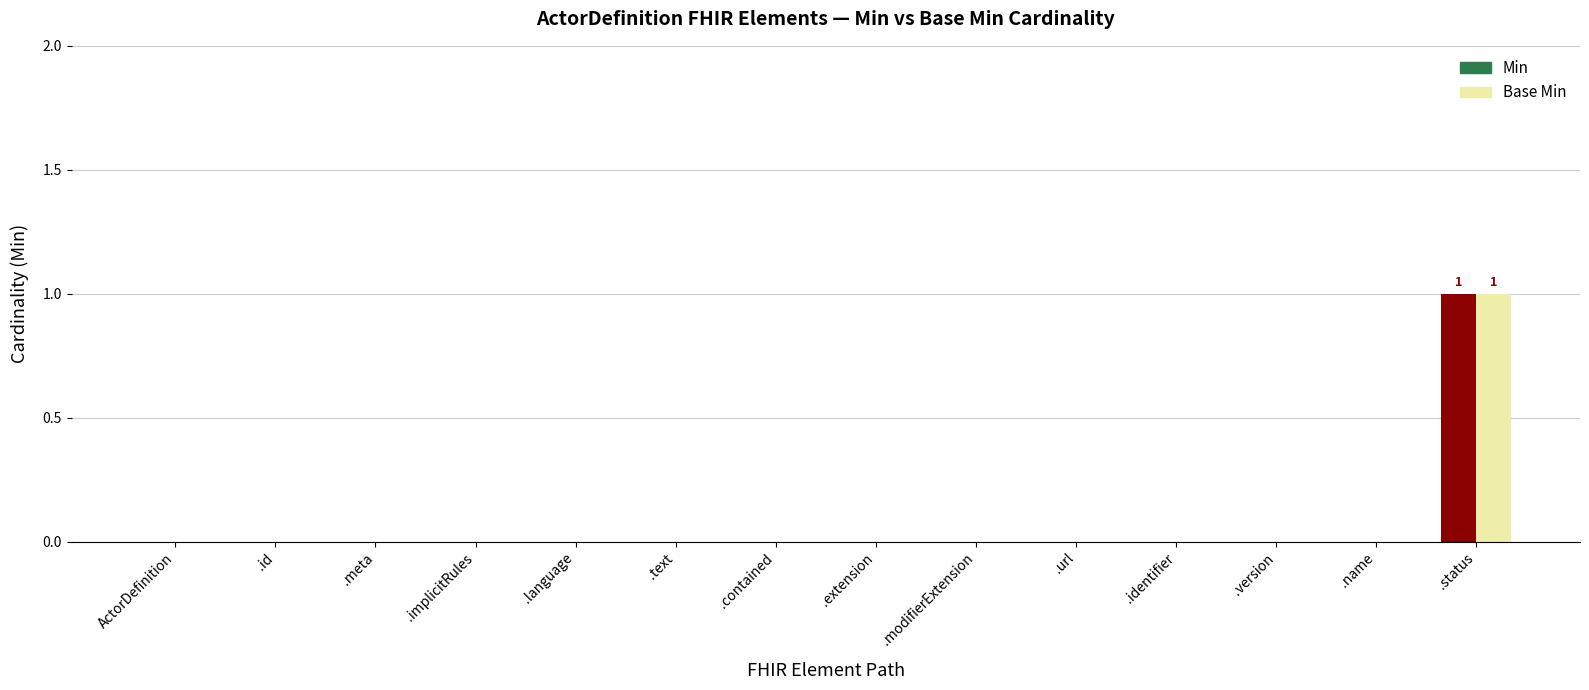

True or false: Base Min has a value of 0 at ActorDefinition.status.

False